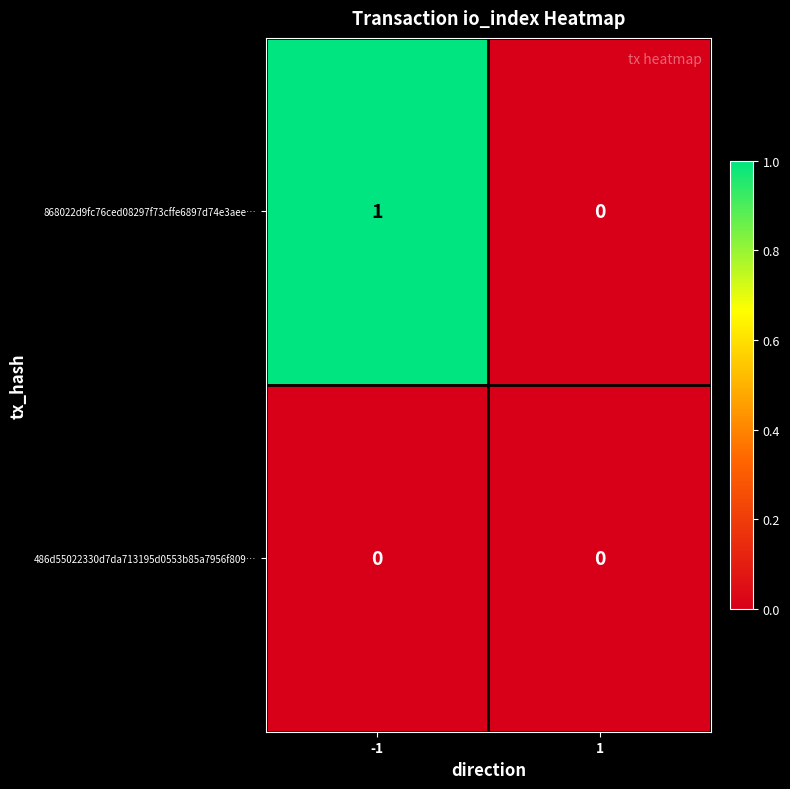

Reading left to right, list all the values displayed in this chart.

868022d9fc76ced08297f73cffe6897d74e3aee…: -1=1	1=0
486d55022330d7da713195d0553b85a7956f809…: -1=0	1=0